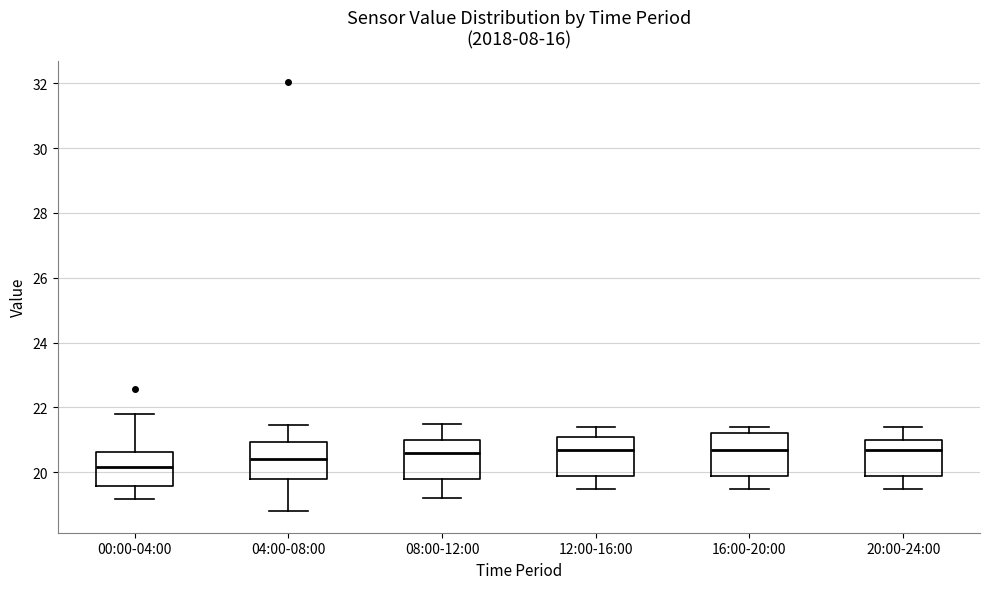

Which box's median line is the lowest?

00:00-04:00